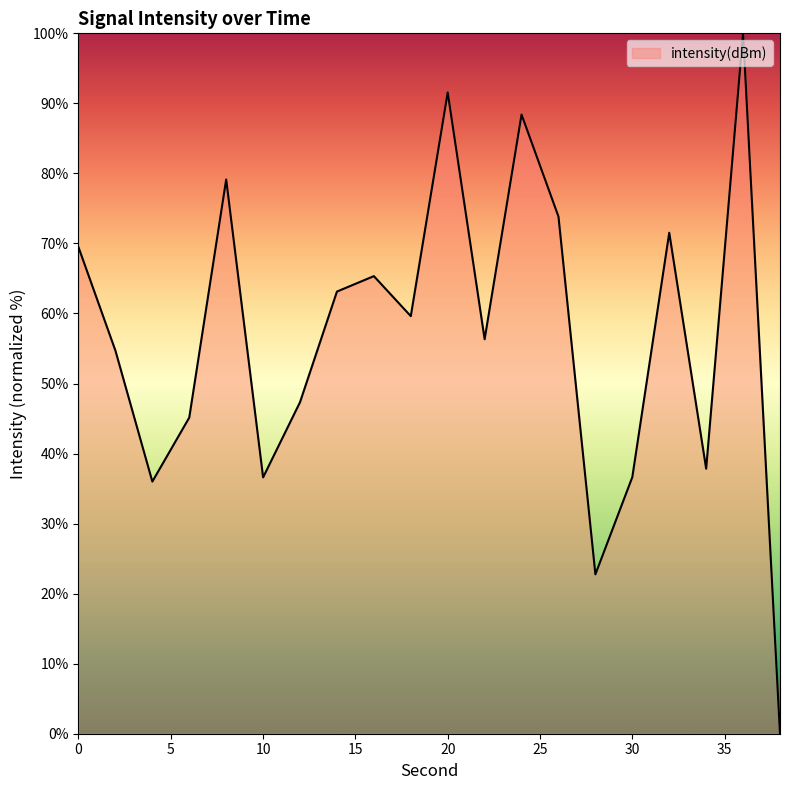

How many interior local peaks (higher than both neighbors) does the data have?

6